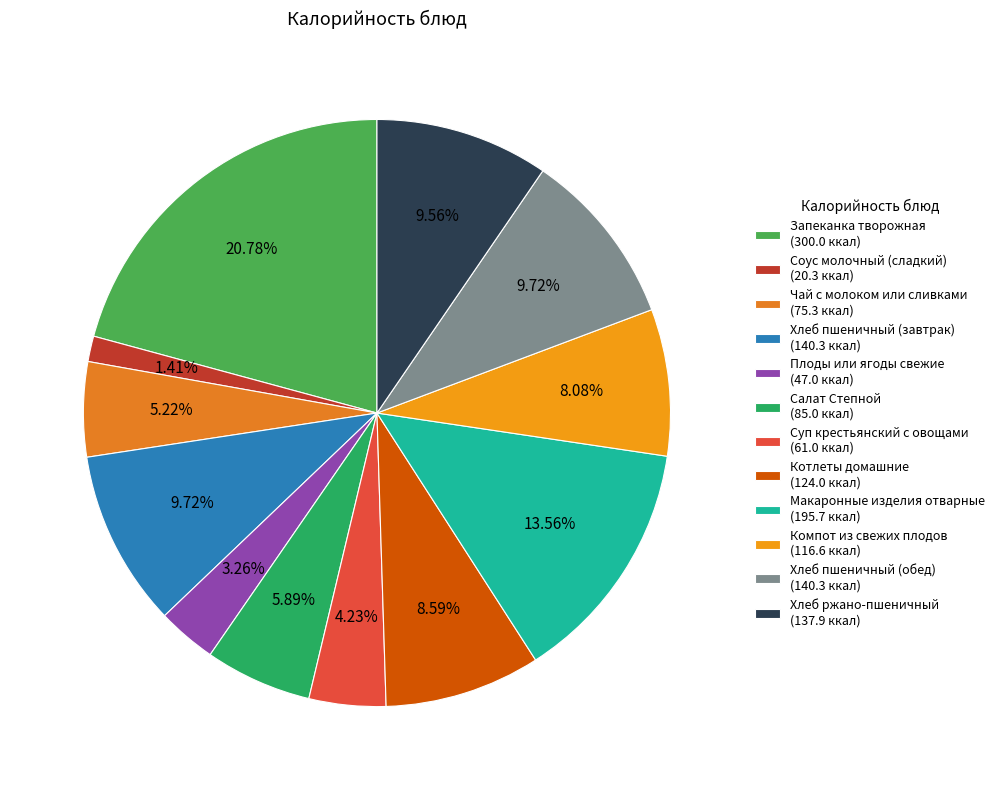

What percentage is the Компот из свежих плодов slice, to the nearest percent?

8%